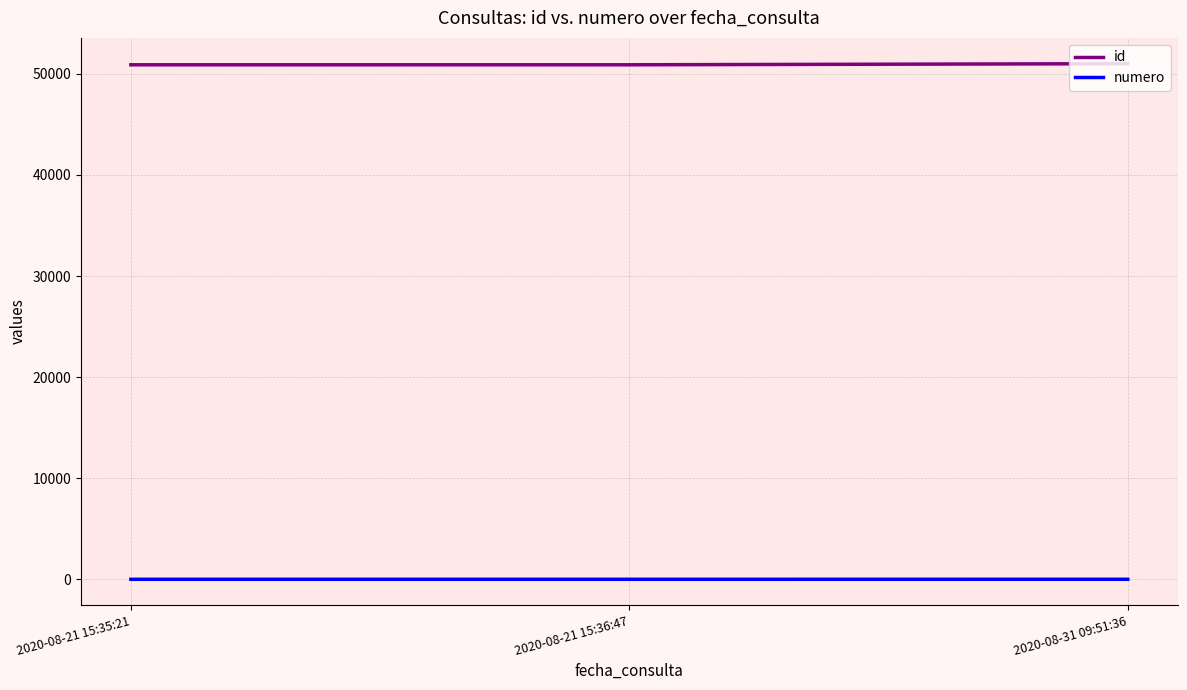

The value of id at 2020-08-21 15:35:21 is 50897. True or false?

True